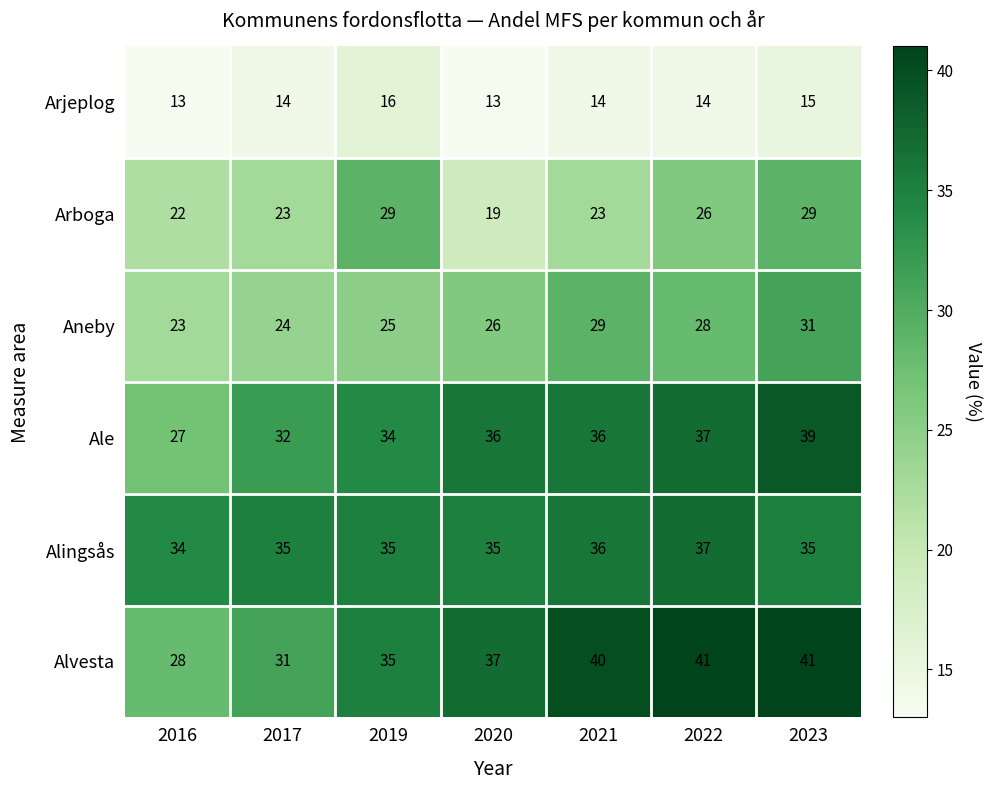

True or false: Alingsås has a value of 58 at 2019.

False